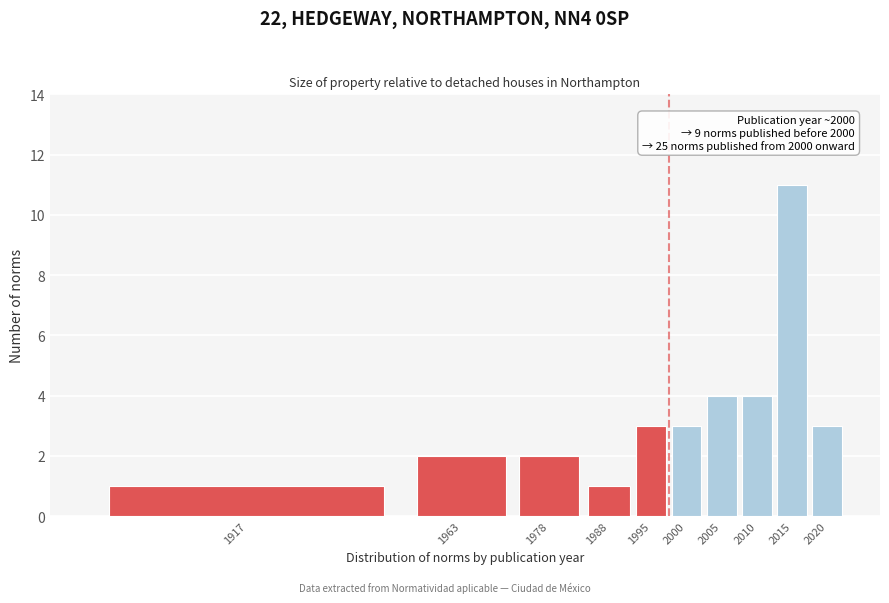

Reading right to left, list all the values displayed in this chart.

2020=3	2015=11	2010=4	2005=4	2000=3	1995=3	1988=1	1978=2	1963=2	1917=1